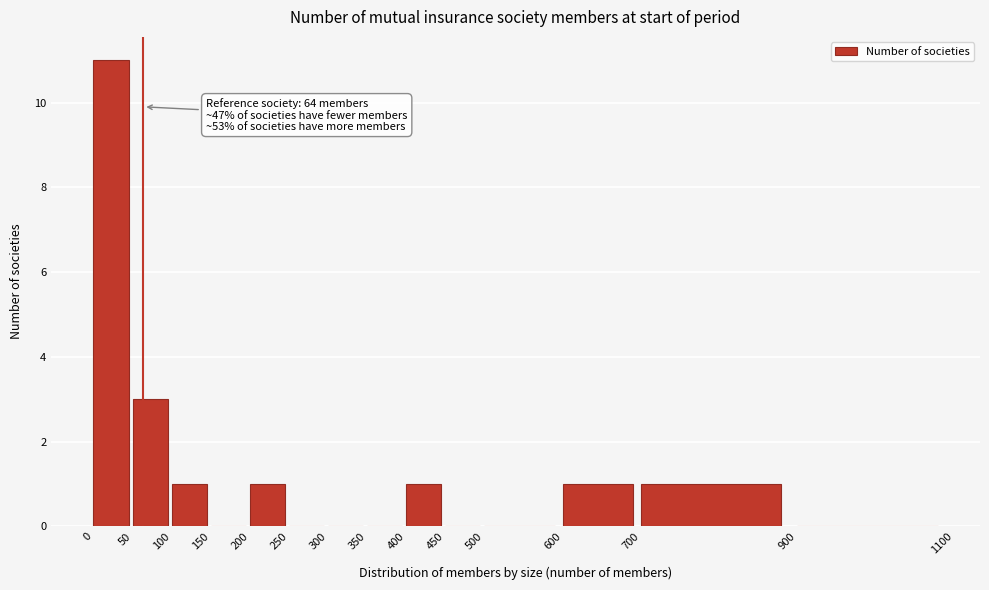

Which range on the x-axis has the tallest bar?

0 to 50